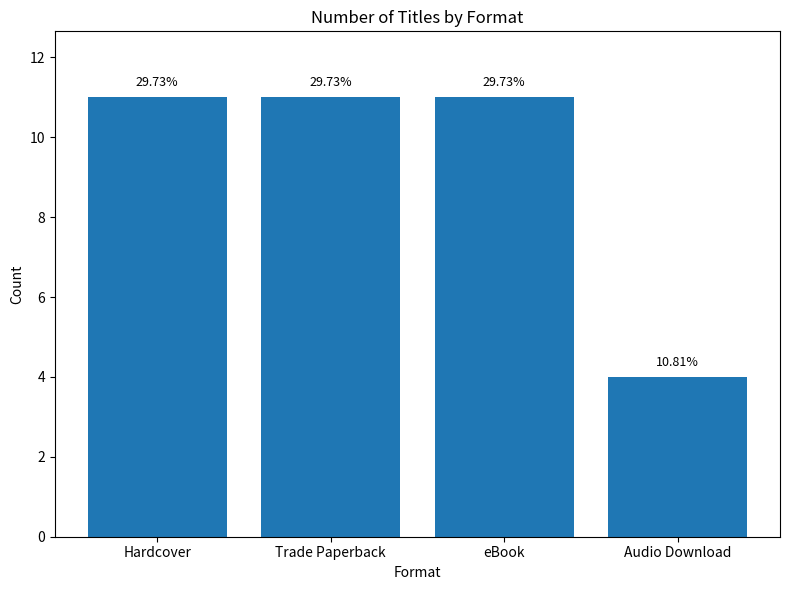

What is the label of the 2nd bar from the right?

eBook